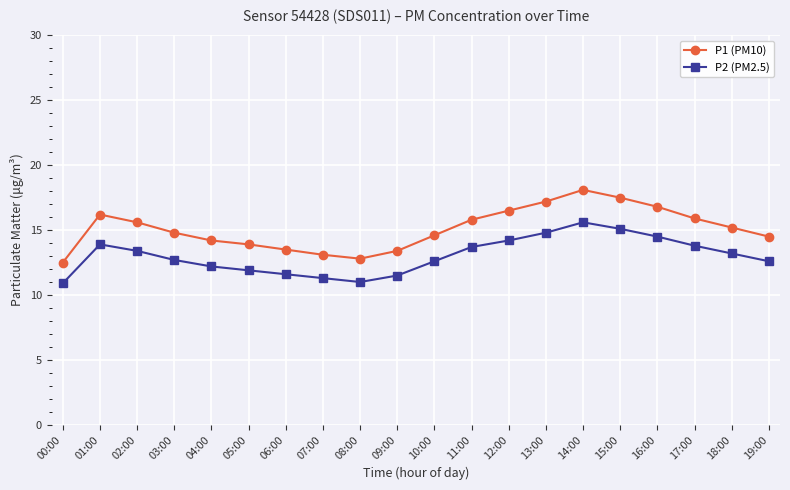

What is the total value across all series at 19:00?

27.1